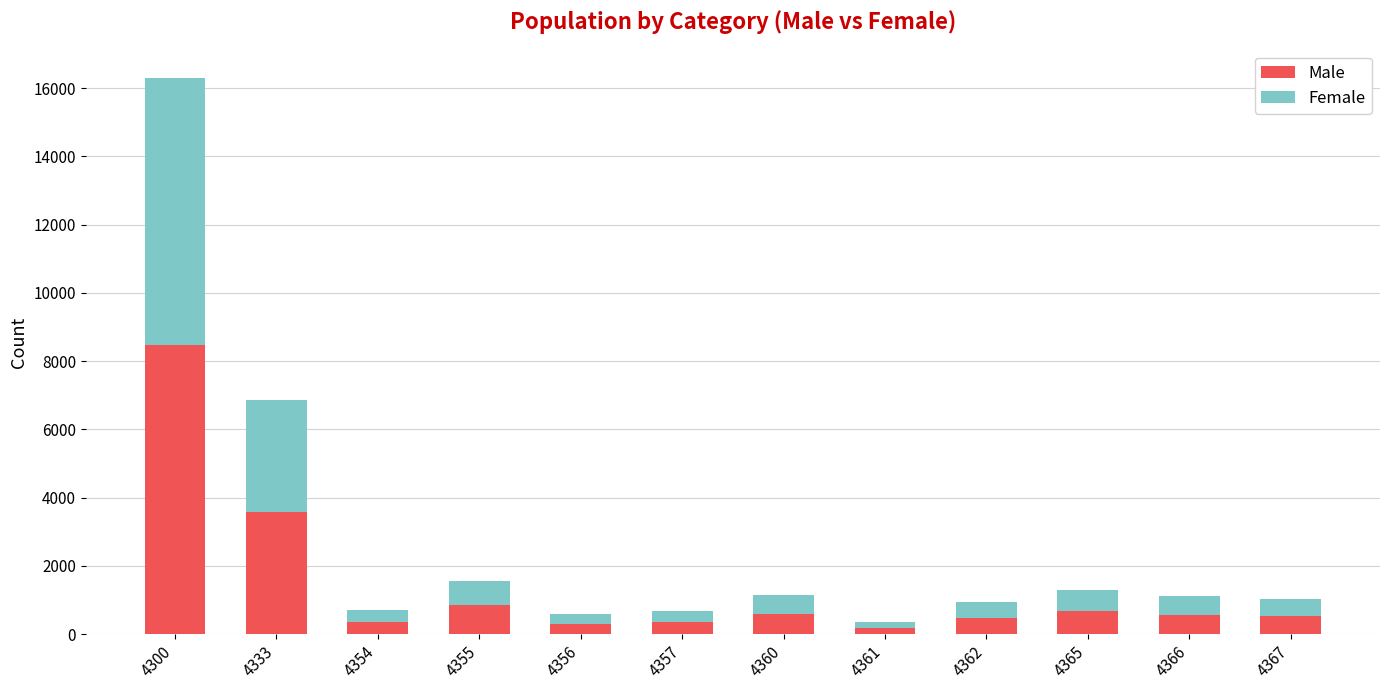

What is the total value across all series at 4362?

934